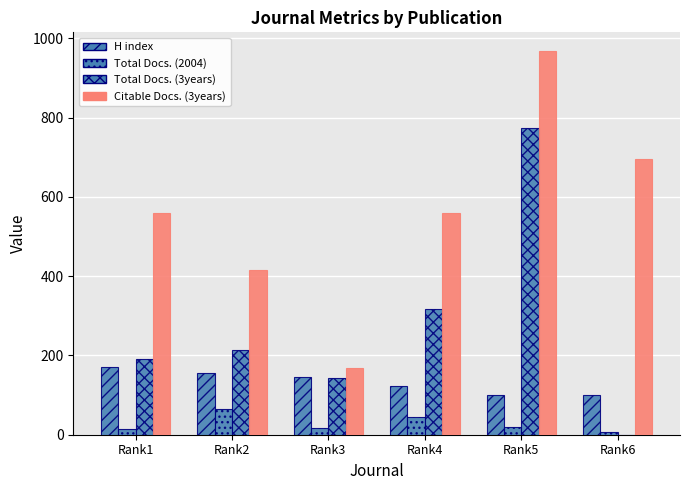

Which series has the largest range (max minus min)?

Citable Docs. (3years)